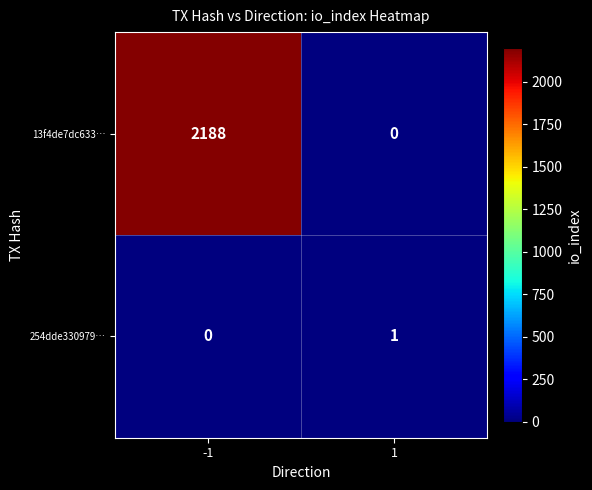

True or false: 13f4de7dc633… has a value of -1162 at 1.

False